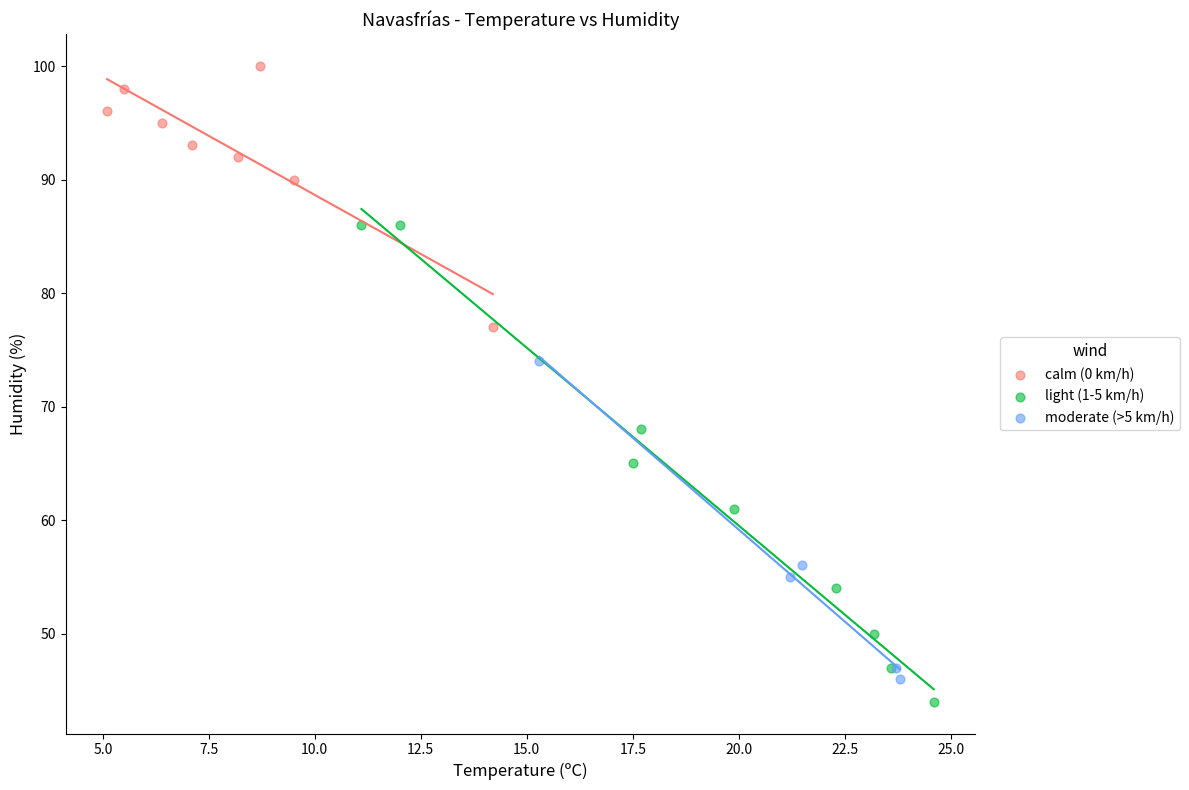

Which series reaches the minimum Y coordinate?

light (1-5 km/h)